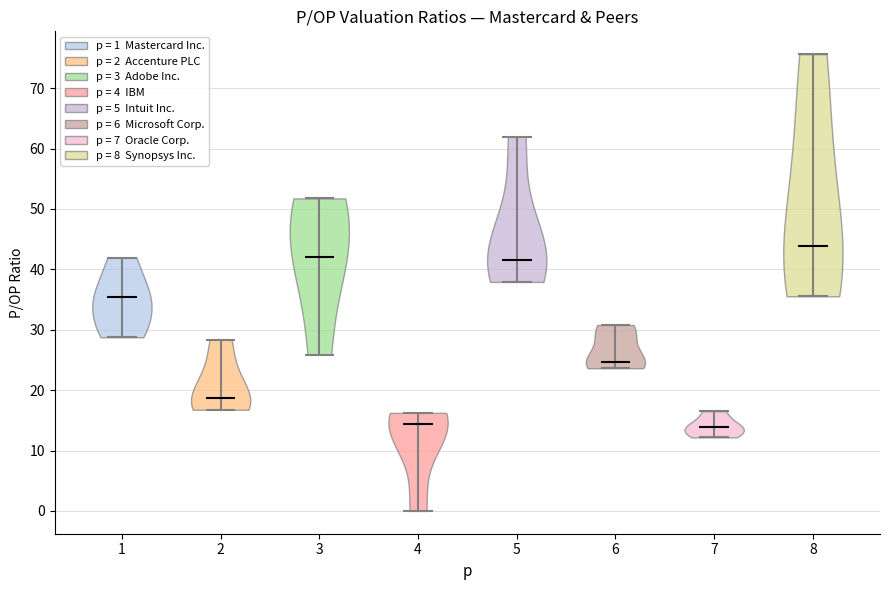

Reading left to right, read every violin against the y-axis: where its median line is, and the lowest and highest points it reaches. The values are not printed on the chart, so give them approximately, as read against the axis.

1: median line 35, lowest point 29, highest point 42
2: median line 19, lowest point 17, highest point 28
3: median line 42, lowest point 26, highest point 52
4: median line 14, lowest point 0, highest point 16
5: median line 42, lowest point 38, highest point 62
6: median line 25, lowest point 24, highest point 31
7: median line 14, lowest point 12, highest point 17
8: median line 44, lowest point 36, highest point 76